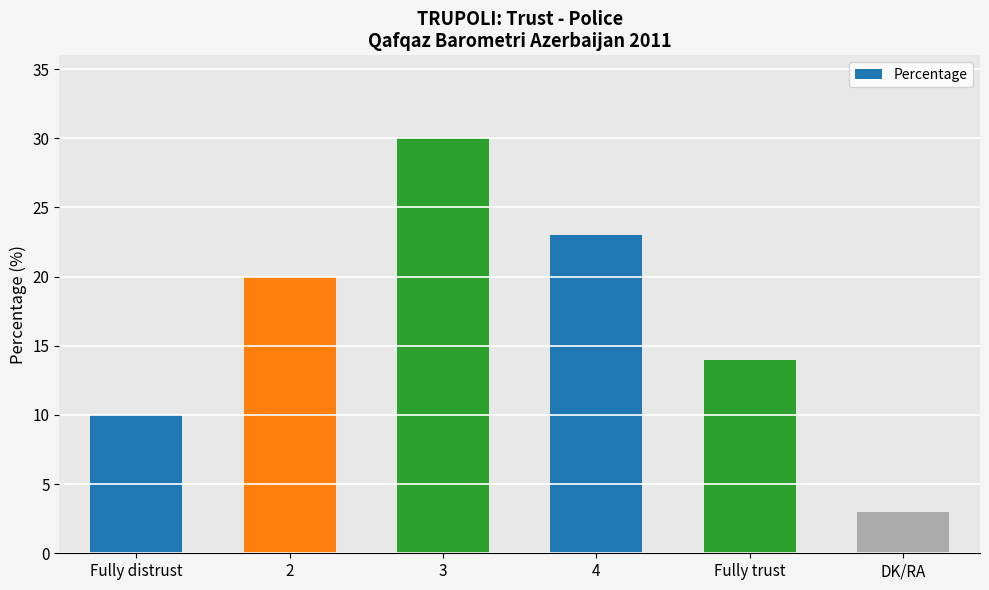

What is the change in value from 2 to 3?

+10